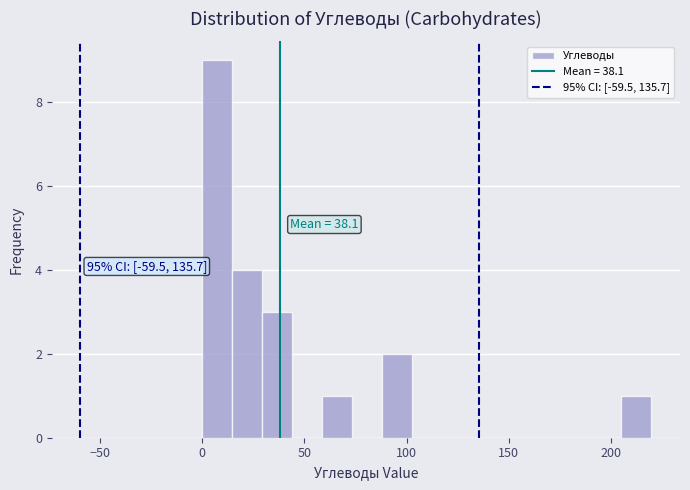

Around what value on the x-axis is the tallest bar? Give the approximate position of its centre, as read against the axis.

5